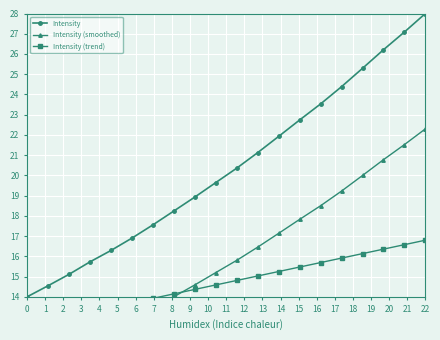

Is it true that Intensity equals 37.0 at 22?

False